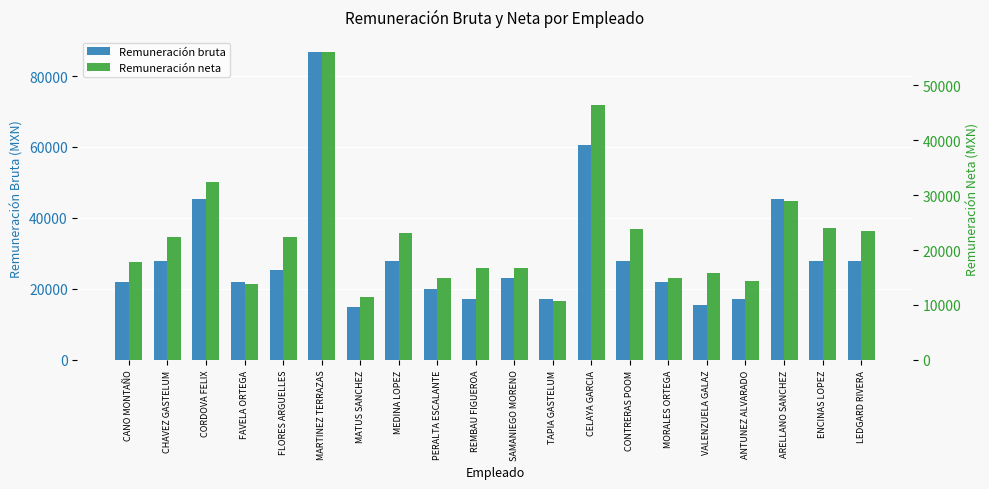

The value of Remuneración neta at FAVELA ORTEGA is 13786.2. True or false?

True